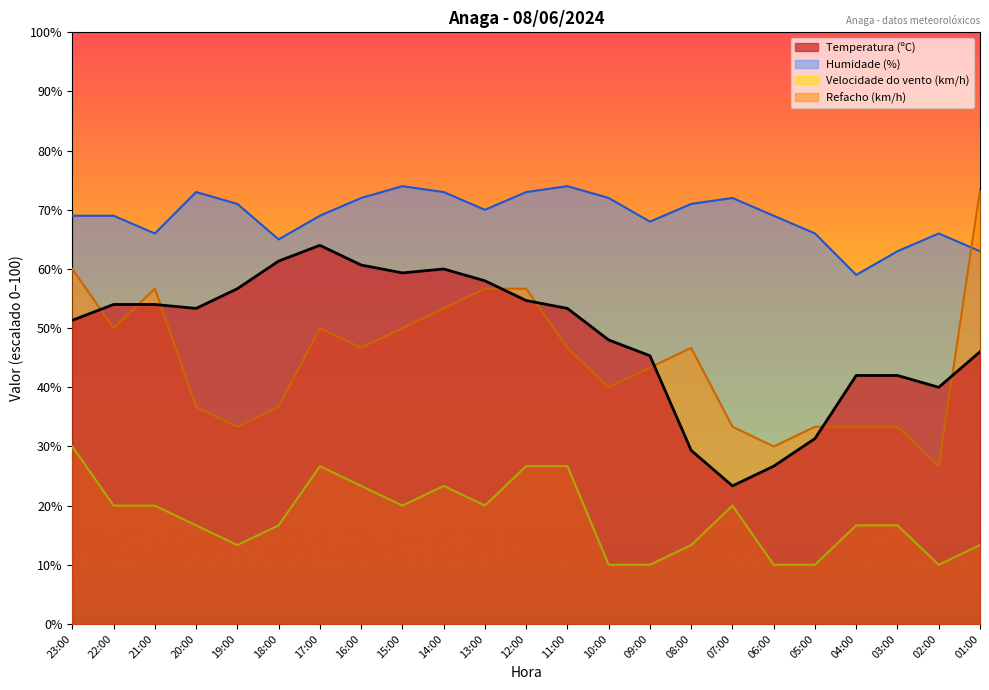

Reading left to right, what are all the values shown in this chart?

Temperatura (ºC): 23:00=51.3	22:00=54.0	21:00=54.0	20:00=53.3	19:00=56.7	18:00=61.3	17:00=64.0	16:00=60.7	15:00=59.3	14:00=60.0	13:00=58.0	12:00=54.7	11:00=53.3	10:00=48.0	09:00=45.3	08:00=29.3	07:00=23.3	06:00=26.7	05:00=31.3	04:00=42.0	03:00=42.0	02:00=40.0	01:00=46.0
Humidade (%): 23:00=69.0	22:00=69.0	21:00=66.0	20:00=73.0	19:00=71.0	18:00=65.0	17:00=69.0	16:00=72.0	15:00=74.0	14:00=73.0	13:00=70.0	12:00=73.0	11:00=74.0	10:00=72.0	09:00=68.0	08:00=71.0	07:00=72.0	06:00=69.0	05:00=66.0	04:00=59.0	03:00=63.0	02:00=66.0	01:00=63.0
Velocidade do vento (km/h): 23:00=30.0	22:00=20.0	21:00=20.0	20:00=16.7	19:00=13.3	18:00=16.7	17:00=26.7	16:00=23.3	15:00=20.0	14:00=23.3	13:00=20.0	12:00=26.7	11:00=26.7	10:00=10.0	09:00=10.0	08:00=13.3	07:00=20.0	06:00=10.0	05:00=10.0	04:00=16.7	03:00=16.7	02:00=10.0	01:00=13.3
Refacho (km/h): 23:00=60.0	22:00=50.0	21:00=56.7	20:00=36.7	19:00=33.3	18:00=36.7	17:00=50.0	16:00=46.7	15:00=50.0	14:00=53.3	13:00=56.7	12:00=56.7	11:00=46.7	10:00=40.0	09:00=43.3	08:00=46.7	07:00=33.3	06:00=30.0	05:00=33.3	04:00=33.3	03:00=33.3	02:00=26.7	01:00=73.3